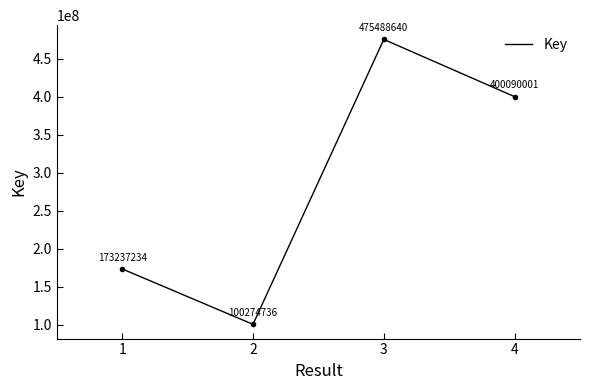

Where is the first local maximum?

3